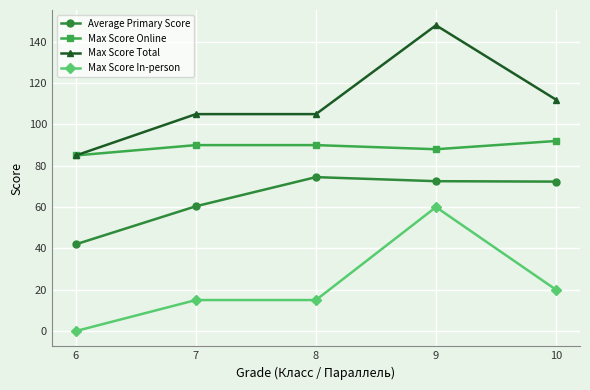

At how many categories does at least one series exceed 51?

5